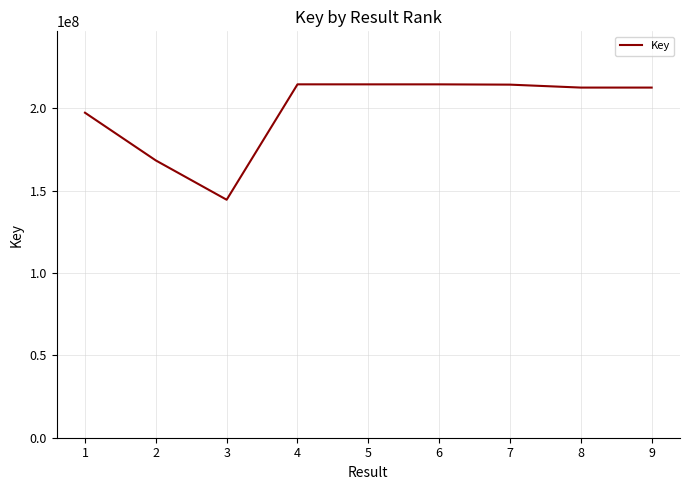

The chart shows a value of 383184666 at 7. True or false?

False